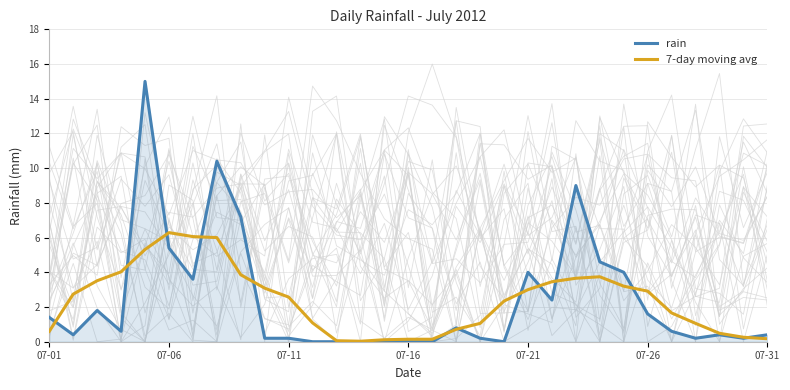

What is the sum of all rain values?

74.6